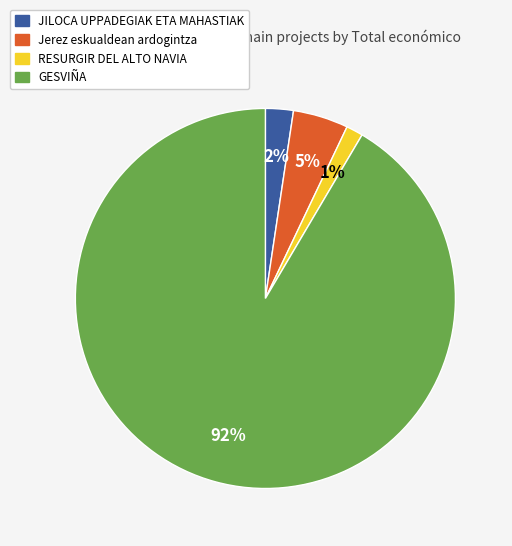

The GESVIÑA slice represents 92% of the pie. True or false?

True